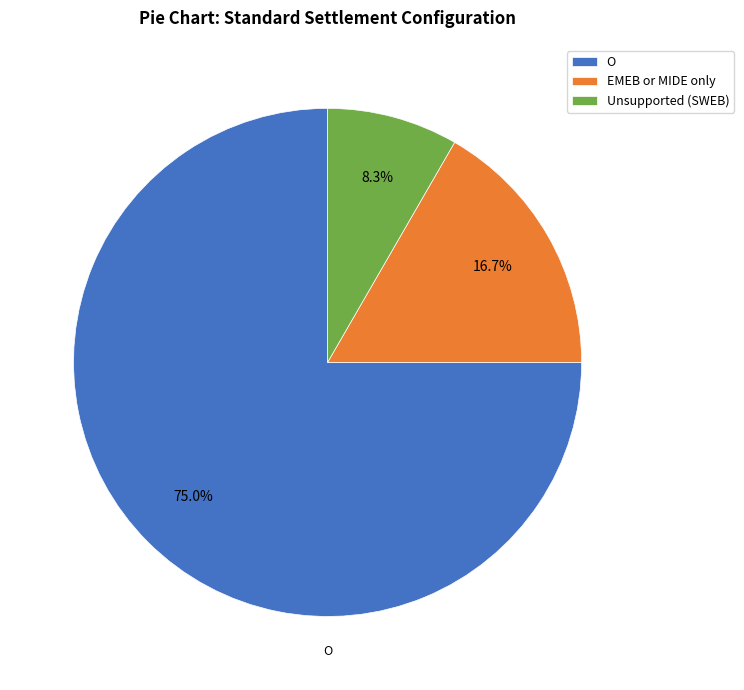

How many segments does this pie chart have?

3